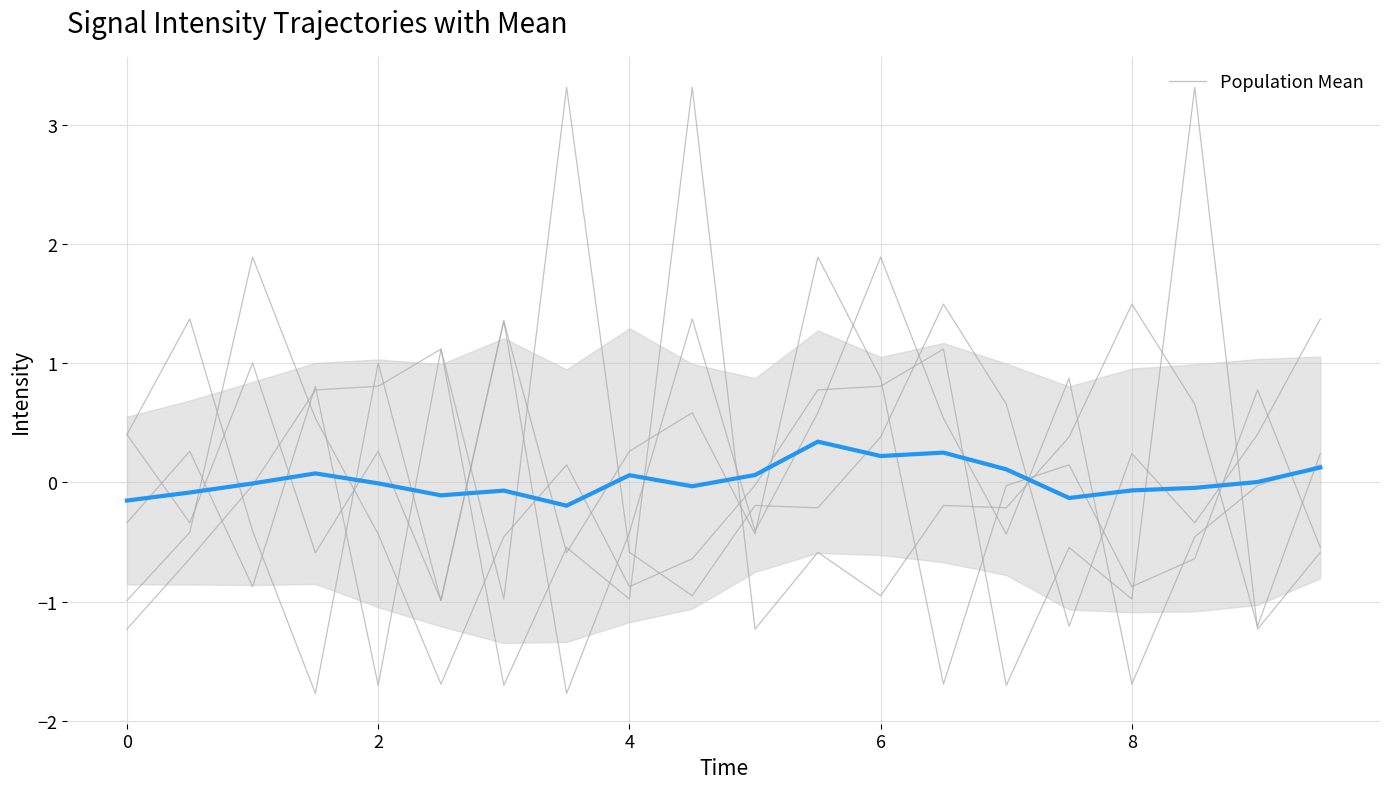

How many interior local valleys (lower than both neighbors) does the data have?

5